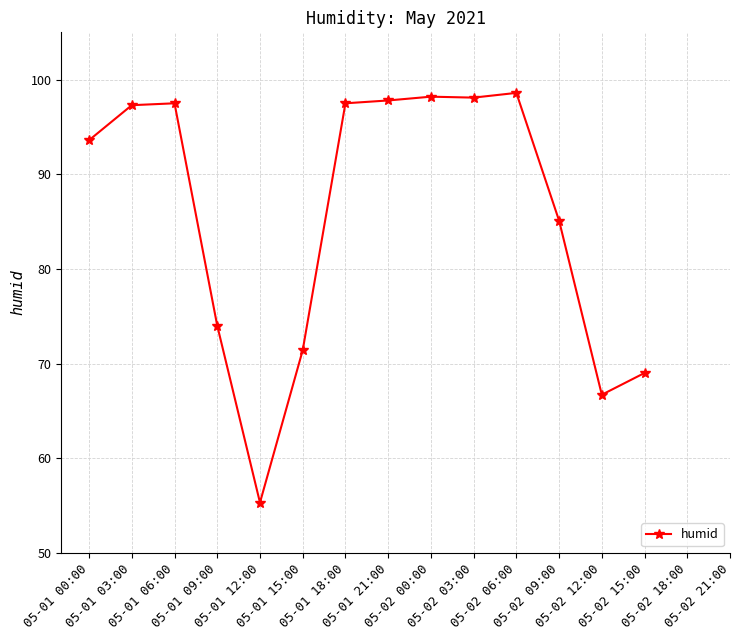

How many interior local peaks (higher than both neighbors) does the data have?

3